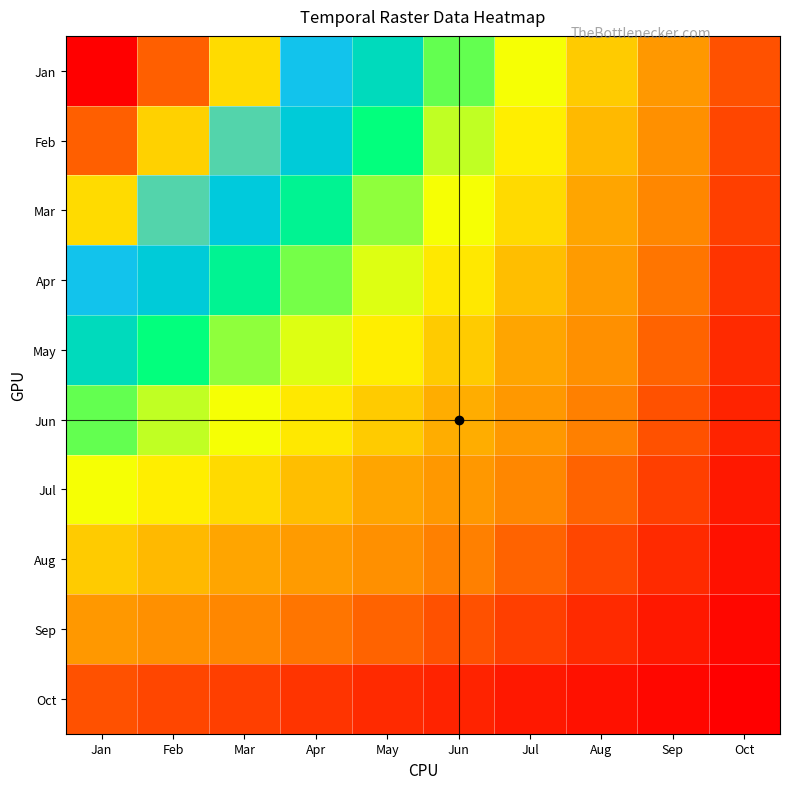

Reading left to right, transcribe all the data shown in this chart.

Jan: Jan=100	Feb=90	Mar=80	Apr=70	May=60	Jun=50	Jul=40	Aug=30	Sep=20	Oct=10
Feb: Jan=90	Feb=81	Mar=72	Apr=63	May=54	Jun=45	Jul=36	Aug=27	Sep=18	Oct=9
Mar: Jan=80	Feb=72	Mar=64	Apr=56	May=48	Jun=40	Jul=32	Aug=24	Sep=16	Oct=8
Apr: Jan=70	Feb=63	Mar=56	Apr=49	May=42	Jun=35	Jul=28	Aug=21	Sep=14	Oct=7
May: Jan=60	Feb=54	Mar=48	Apr=42	May=36	Jun=30	Jul=24	Aug=18	Sep=12	Oct=6
Jun: Jan=50	Feb=45	Mar=40	Apr=35	May=30	Jun=25	Jul=20	Aug=15	Sep=10	Oct=5
Jul: Jan=40	Feb=36	Mar=32	Apr=28	May=24	Jun=20	Jul=16	Aug=12	Sep=8	Oct=4
Aug: Jan=30	Feb=27	Mar=24	Apr=21	May=18	Jun=15	Jul=12	Aug=9	Sep=6	Oct=3
Sep: Jan=20	Feb=18	Mar=16	Apr=14	May=12	Jun=10	Jul=8	Aug=6	Sep=4	Oct=2
Oct: Jan=10	Feb=9	Mar=8	Apr=7	May=6	Jun=5	Jul=4	Aug=3	Sep=2	Oct=1